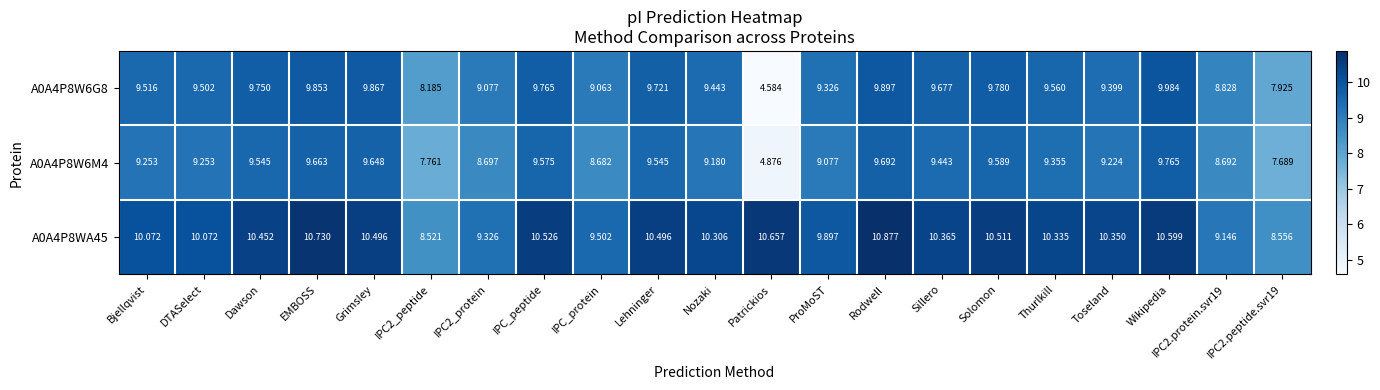

List the series in order of their peak value, lowest first.

A0A4P8W6M4, A0A4P8W6G8, A0A4P8WA45